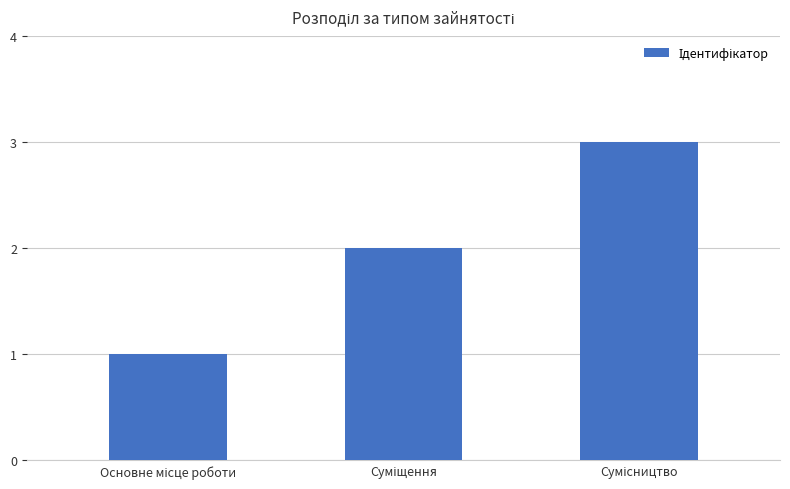

What is the maximum value shown in the chart?

3